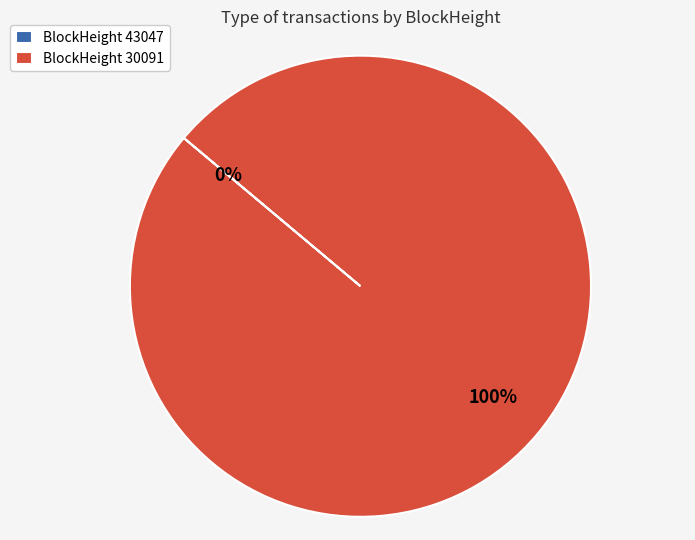

True or false: BlockHeight 30091 accounts for 90% of the total.

False